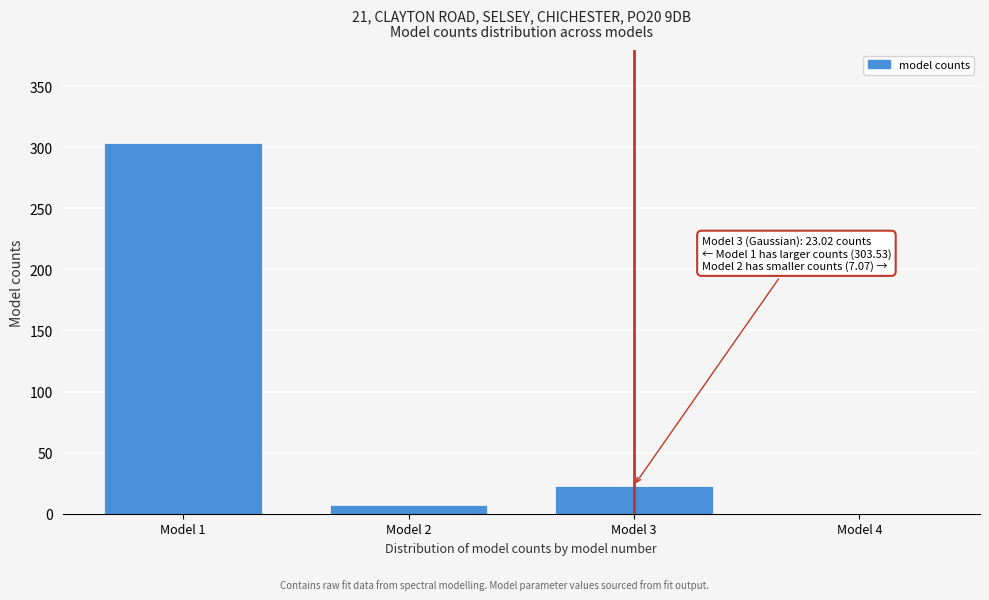

What is the maximum value shown in the chart?

303.5